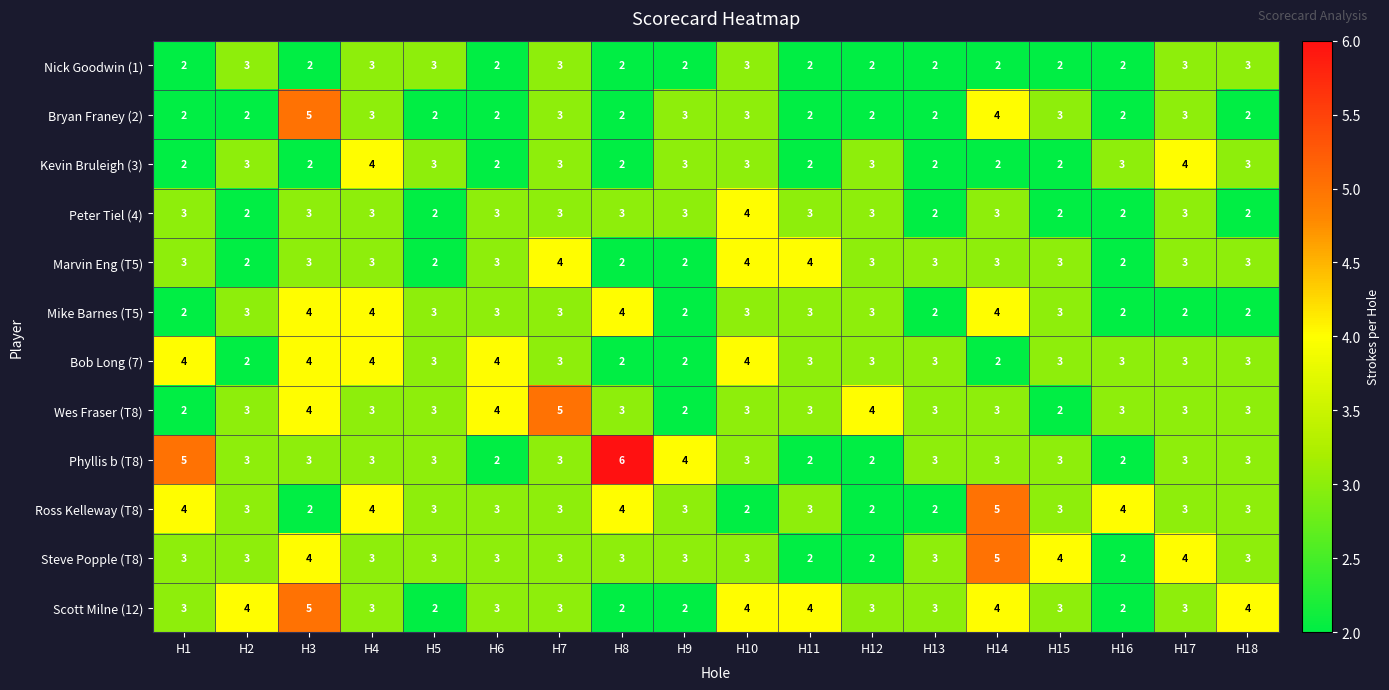

What is the greatest value displayed?

6